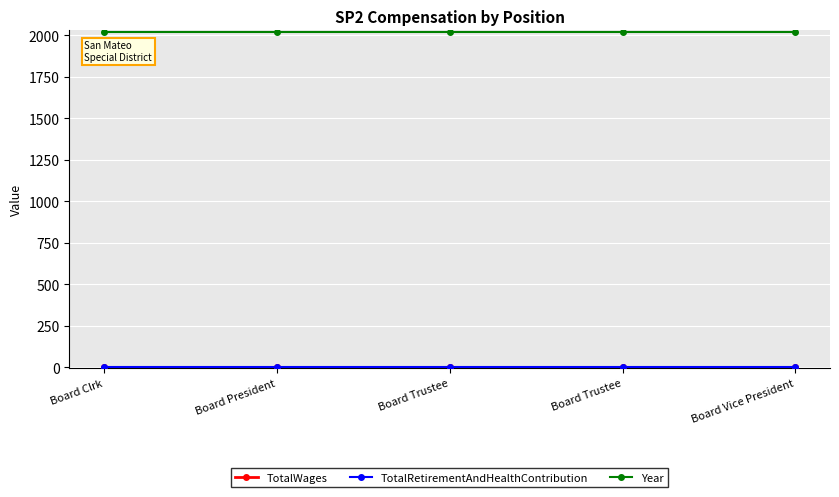

Does the chart have visible grid lines?

Yes